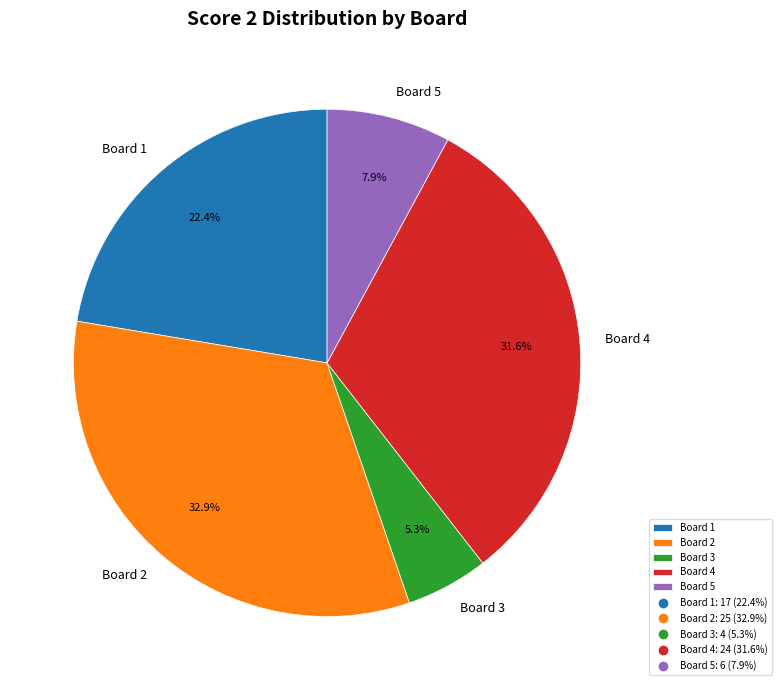

Between Board 2 and Board 5, which is larger?

Board 2